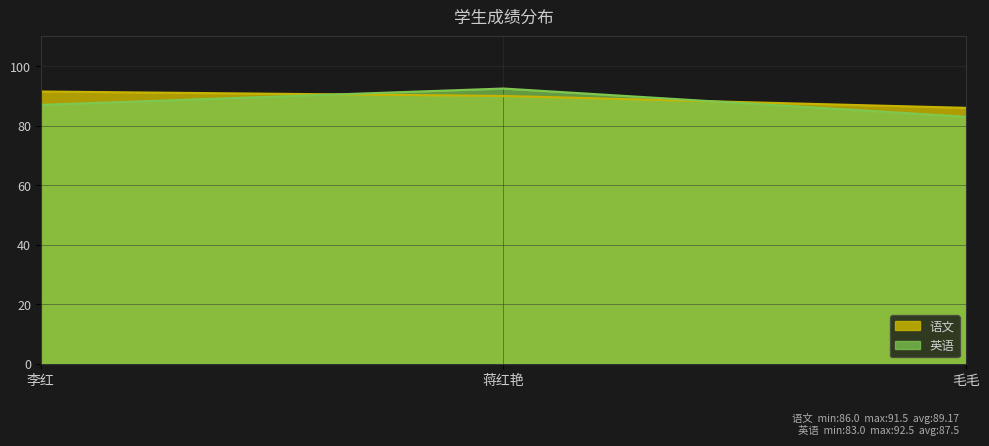

What is the total value across all series at 李红?

178.5